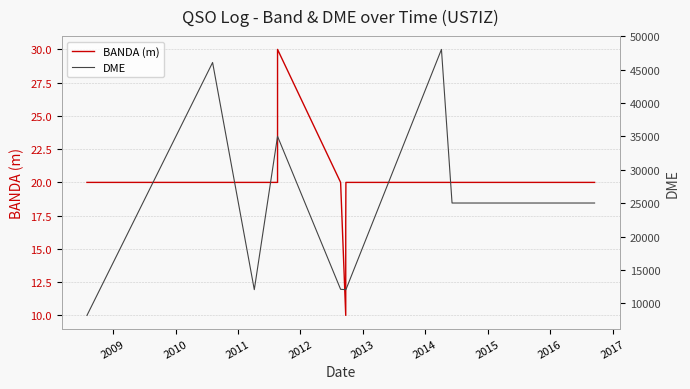

Which series has the widest spread of values?

DME